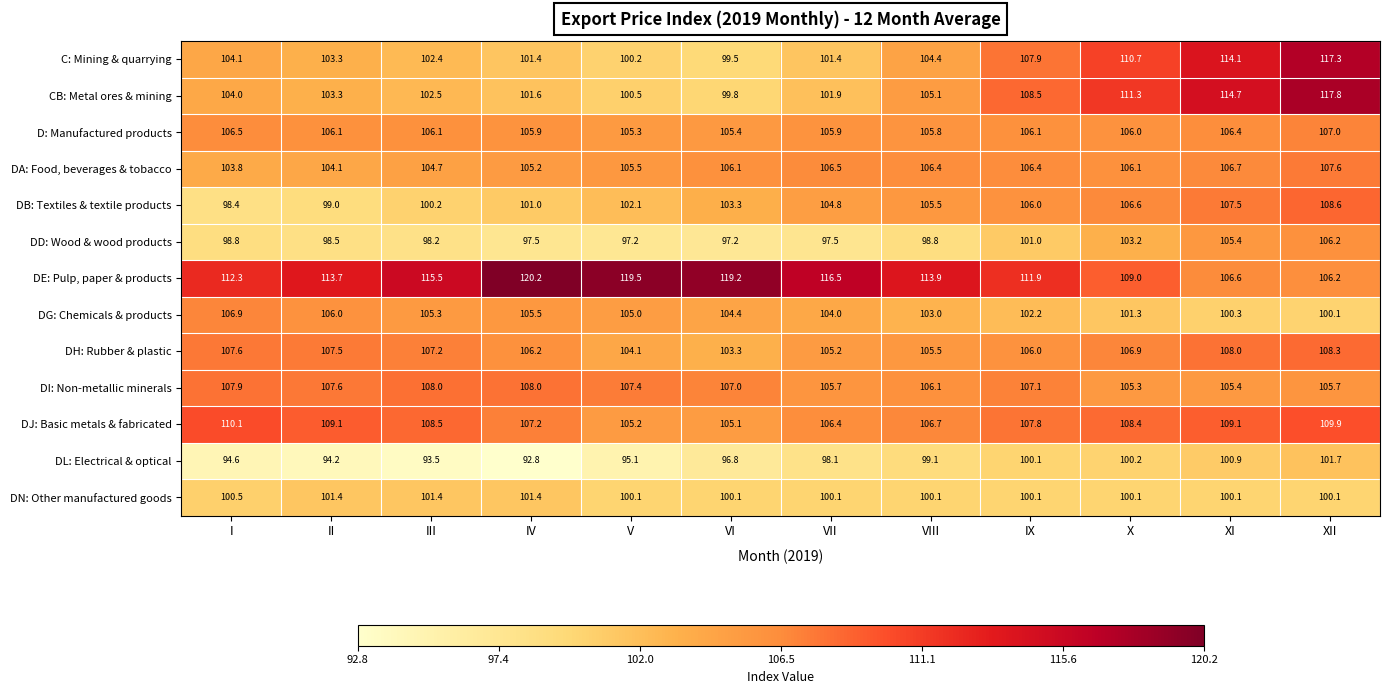

What is the greatest value displayed?

120.2